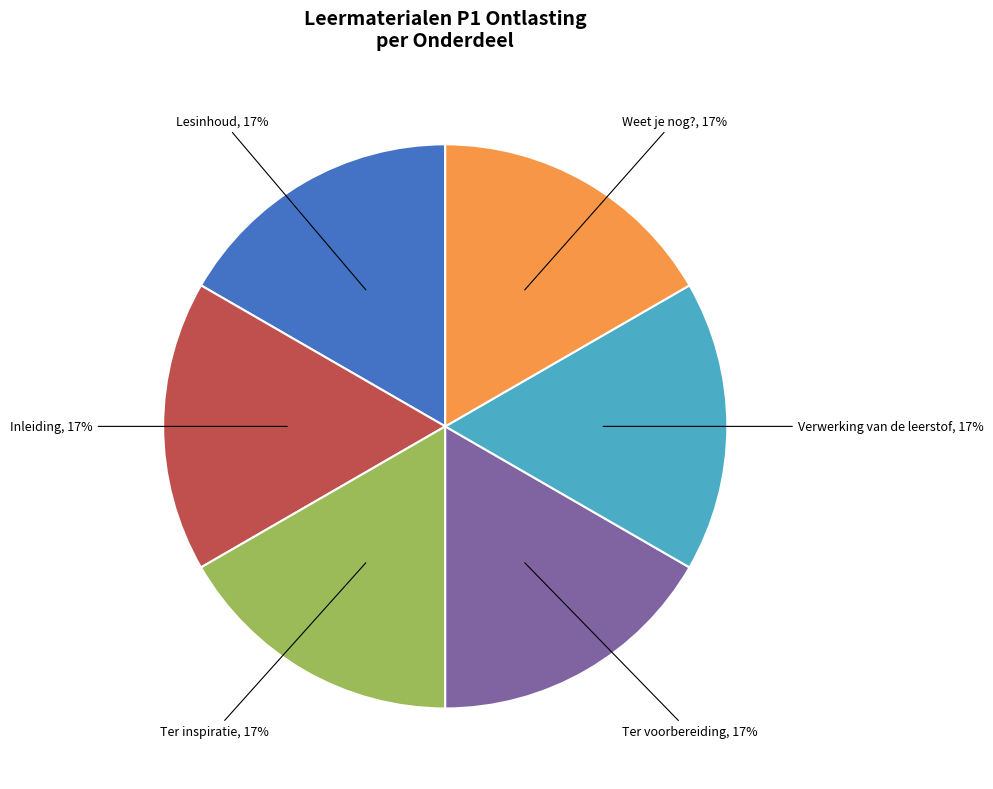

Is there a majority slice in this chart?

No